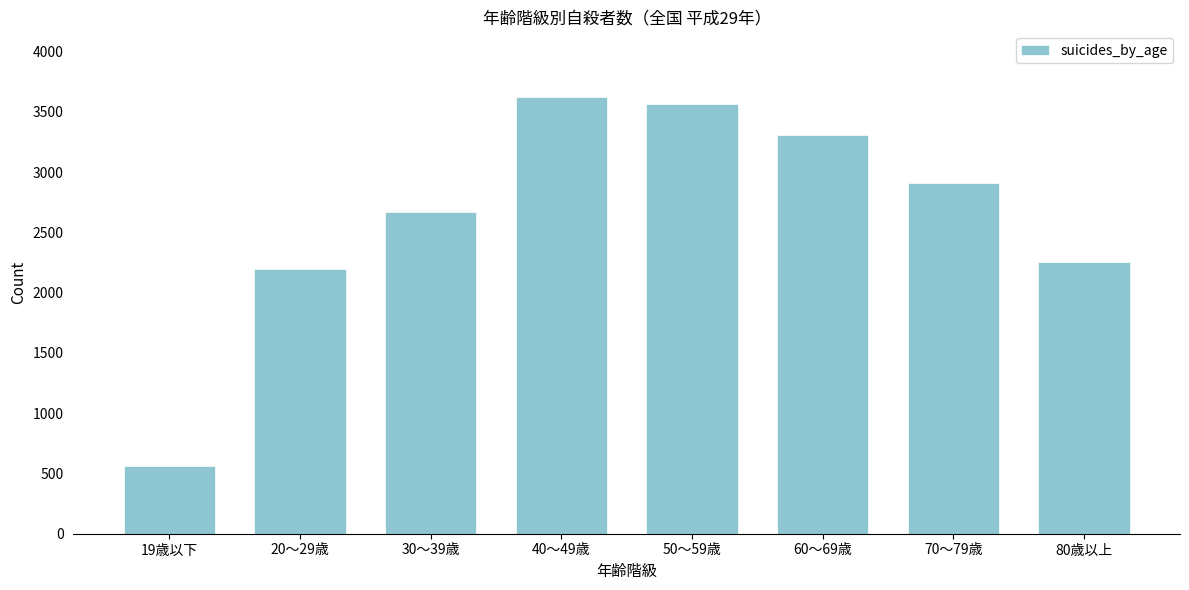

Reading left to right, list all the values displayed in this chart.

19歳以下=565	20～29歳=2194	30～39歳=2673	40～49歳=3624	50～59歳=3561	60～69歳=3305	70～79歳=2906	80歳以上=2250